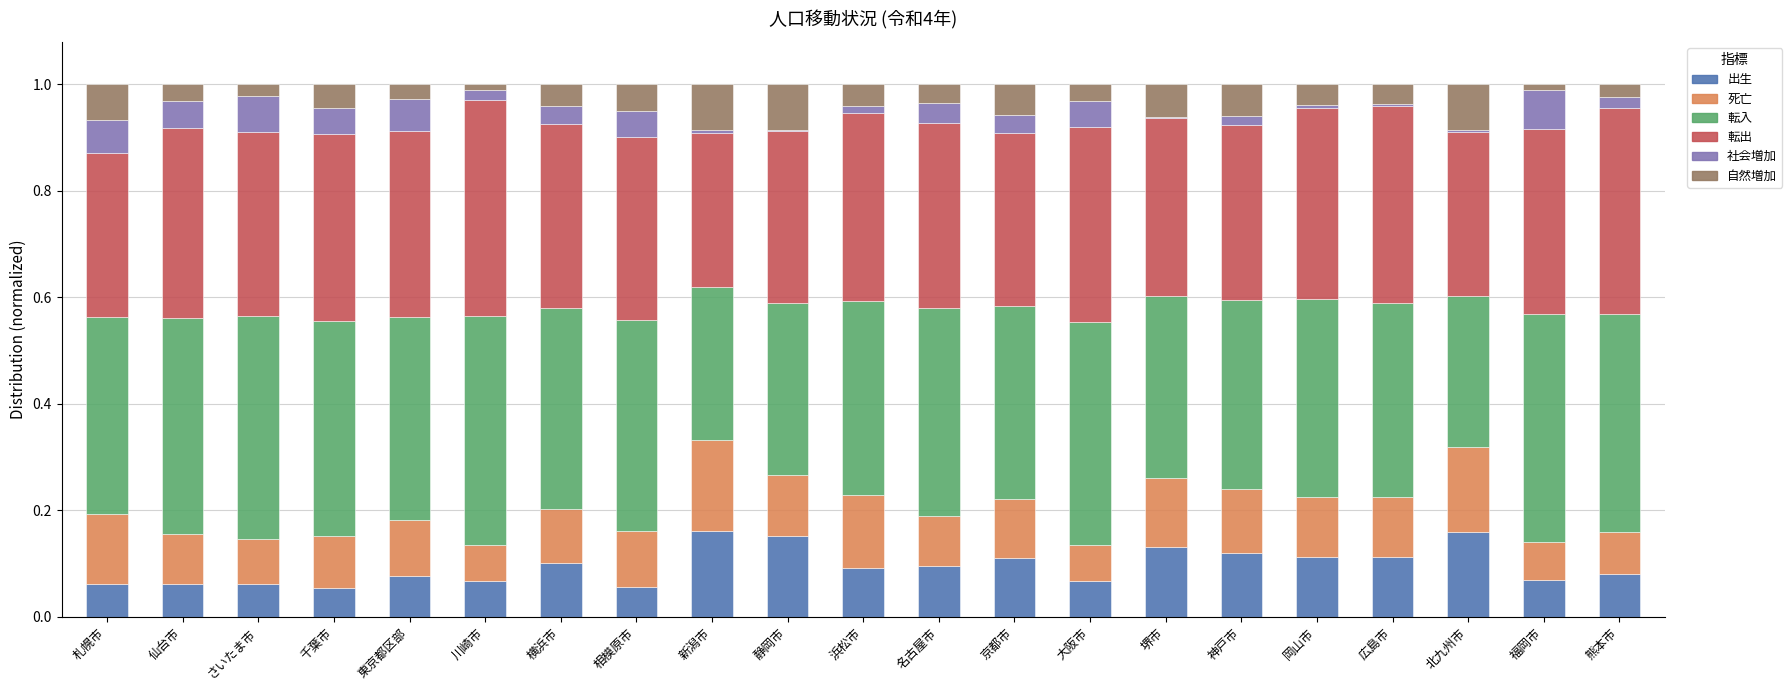

The value of 出生 at 千葉市 is 0.0. True or false?

False